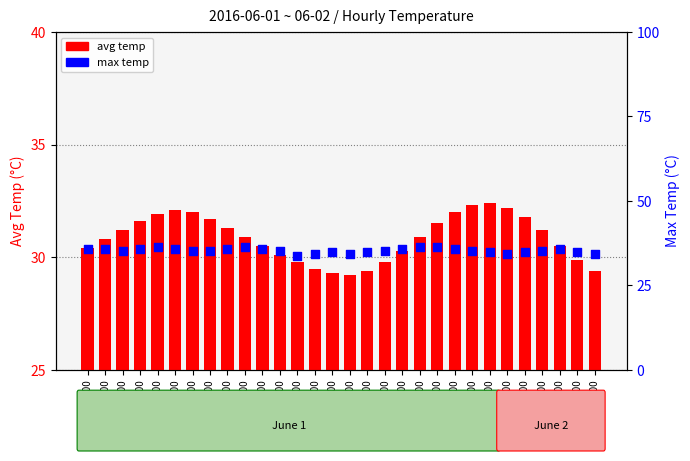

At how many categories does at least one series exceed 30?

30